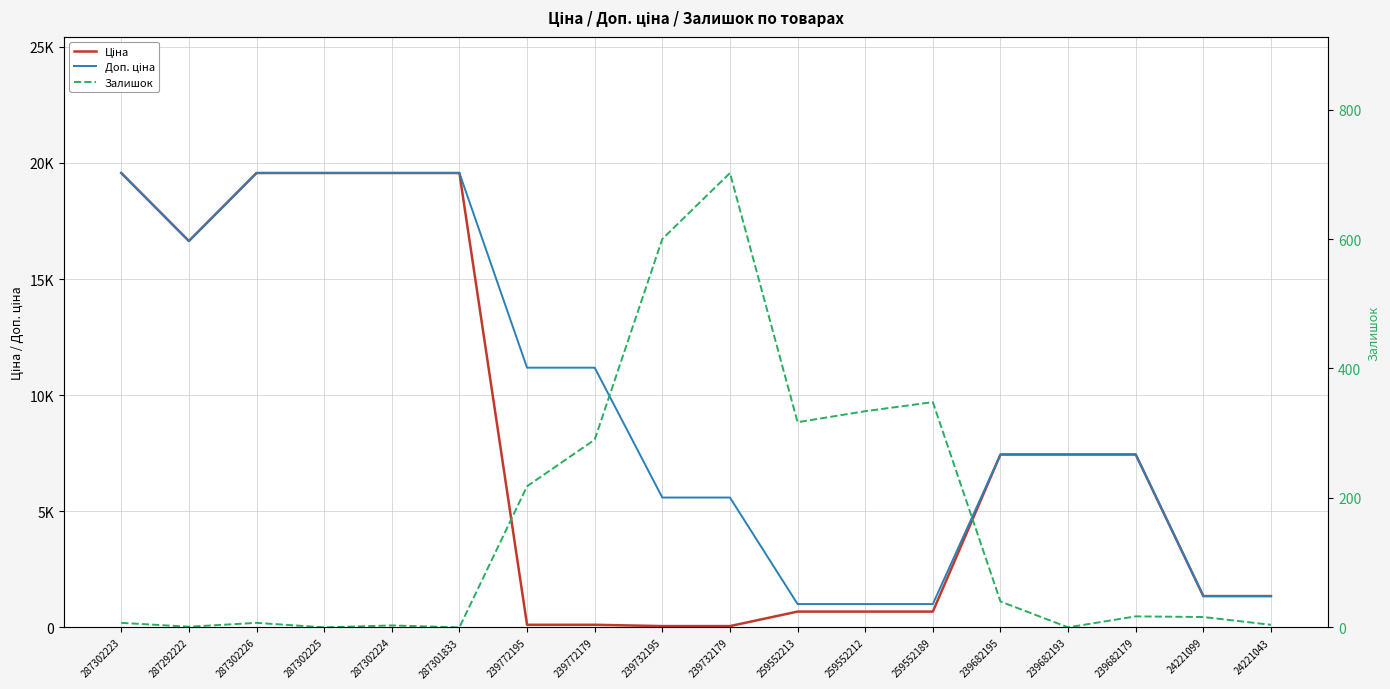

Reading left to right, extract all data points from this chart.

Ціна: 287302223=19564.9	287292222=16636.8	287302226=19564.9	287302225=19564.9	287302224=19564.9	287301833=19564.9	239772195=111.8	239772179=111.8	239732195=55.9	239732179=55.9	259552213=679.8	259552212=679.8	259552189=679.8	239682195=7444.6	239682193=7444.6	239682179=7444.6	24221099=1347.9	24221043=1347.9
Доп. ціна: 287302223=19564.9	287292222=16636.8	287302226=19564.9	287302225=19564.9	287302224=19564.9	287301833=19564.9	239772195=11182.0	239772179=11182.0	239732195=5591.0	239732179=5591.0	259552213=1004.1	259552212=1004.1	259552189=1004.1	239682195=7444.6	239682193=7444.6	239682179=7444.6	24221099=1348.0	24221043=1348.0
Залишок: 287302223=7.0	287292222=1.0	287302226=7.0	287302225=0.0	287302224=3.0	287301833=0.0	239772195=218.0	239772179=290.0	239732195=600.0	239732179=702.0	259552213=317.0	259552212=334.0	259552189=348.0	239682195=40.0	239682193=0.0	239682179=17.0	24221099=16.0	24221043=4.0